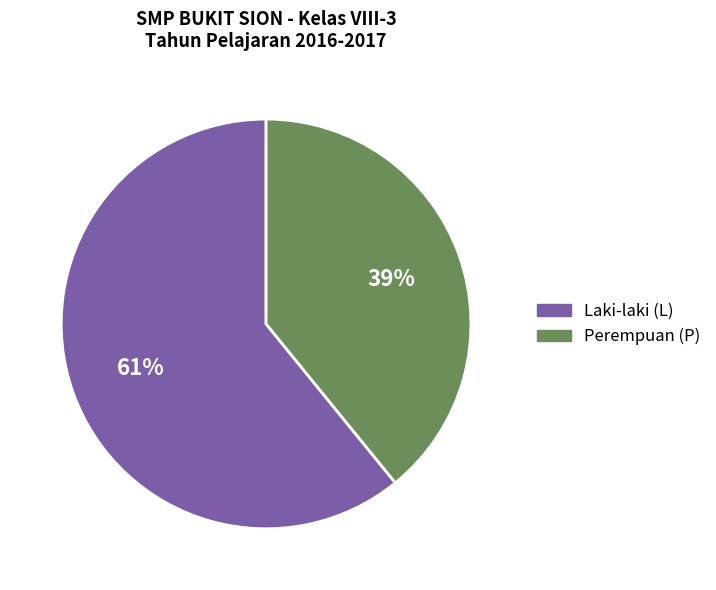

Does any single category account for the majority?

Yes